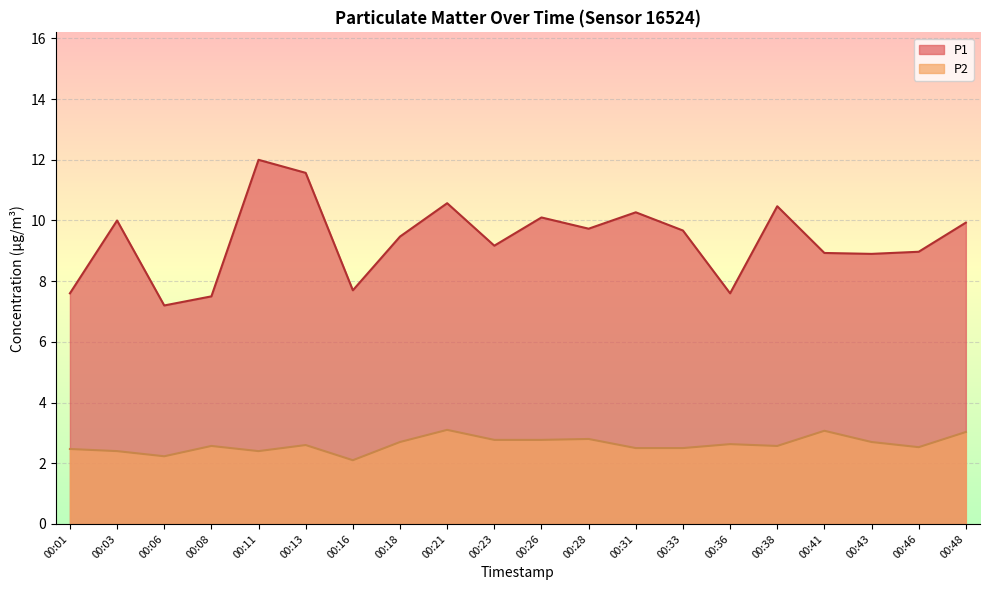

What is the difference between the maximum and minimum values in the P2 series?

1.0